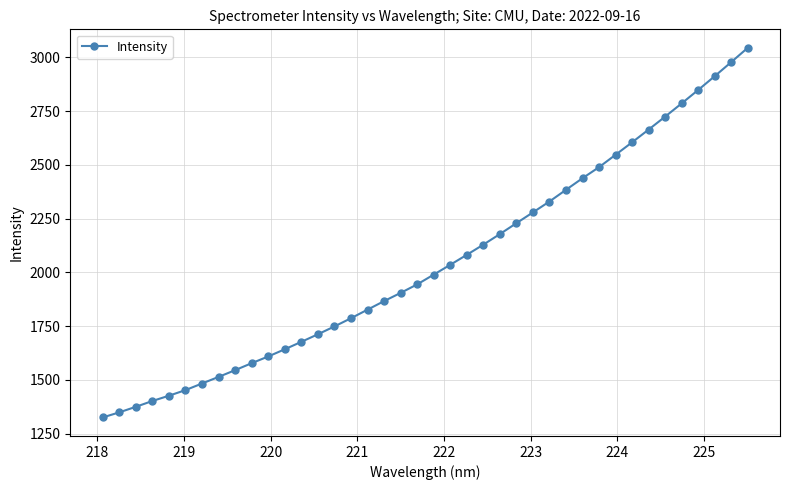

Is this an area chart (filled region under the line)?

No